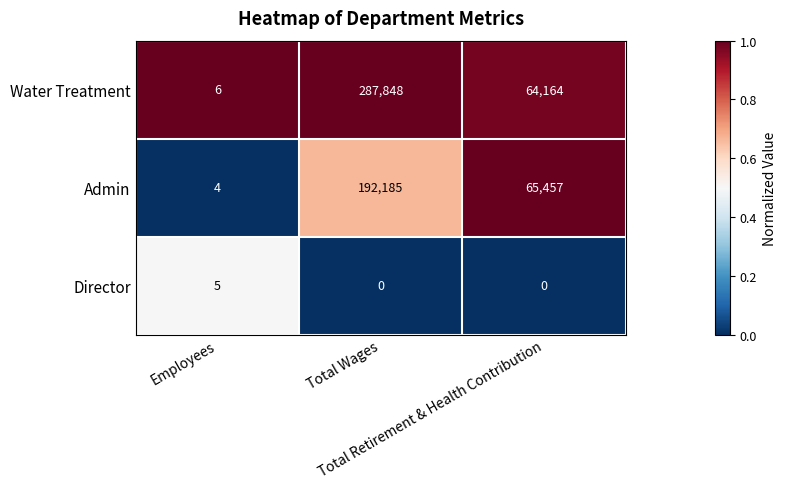

Rank the series by their average value, from highest to lowest.

Water Treatment, Admin, Director